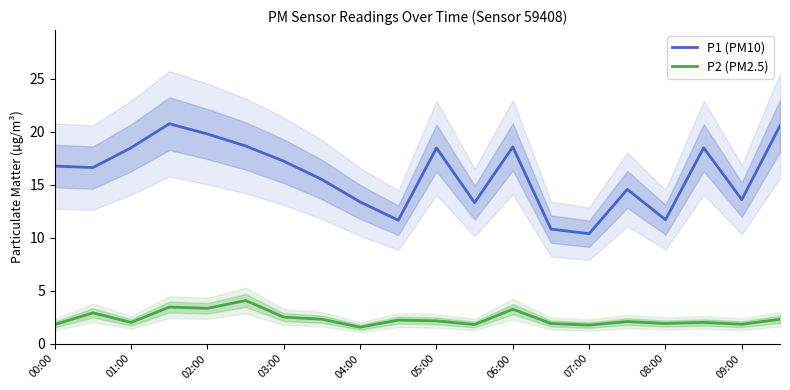

What is the maximum value for P1 (PM10)?

20.8